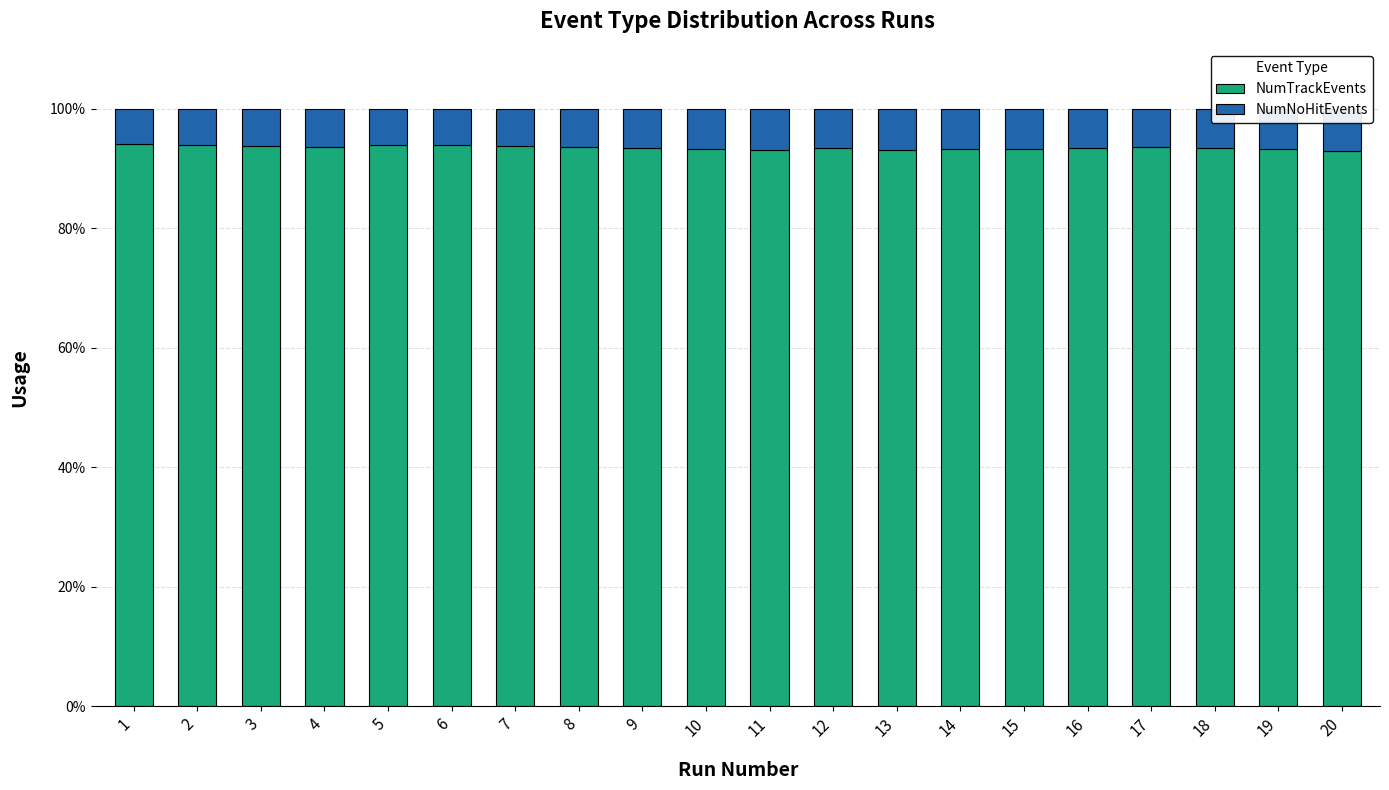

Does the chart contain any negative values?

No